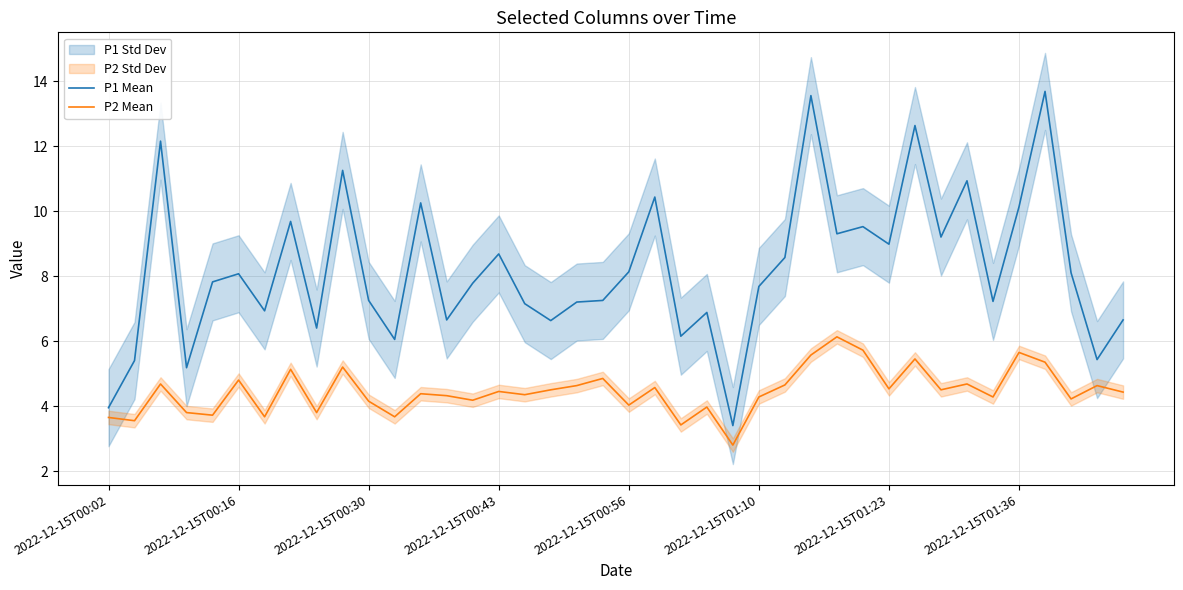

How many values in the P2 Mean series are below 4?

10